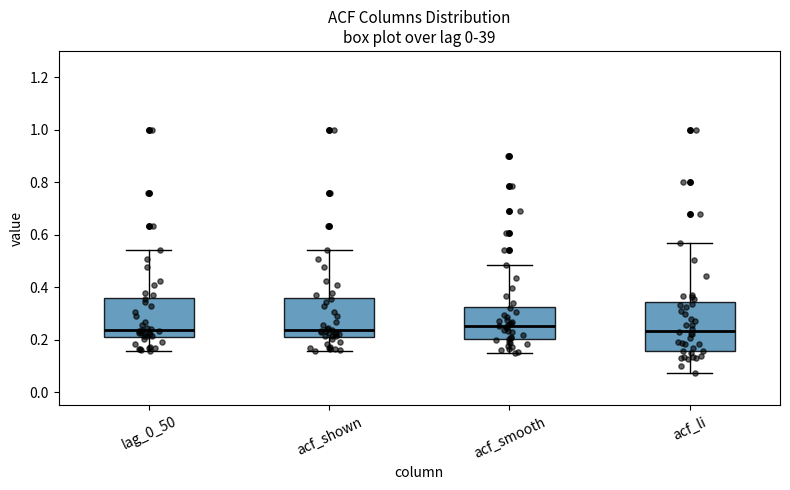

Comparing the boxes themselves (not the whiskers), which one is the tallest?

acf_li